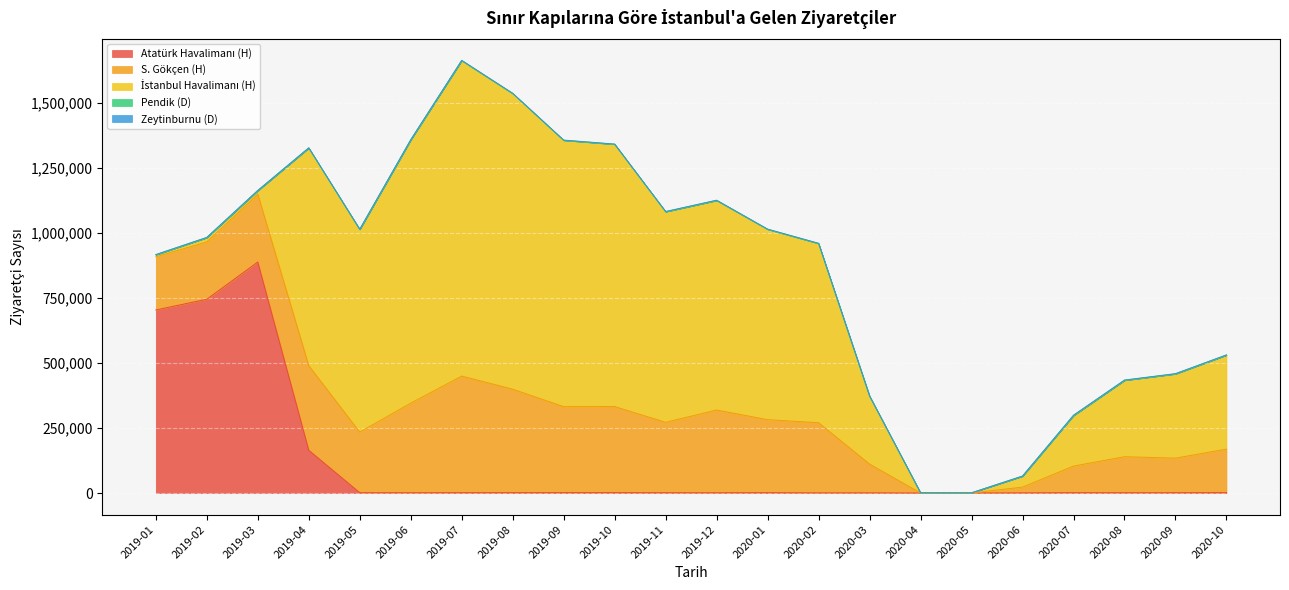

True or false: Zeytinburnu (D) and İstanbul Havalimanı (H) intersect in this chart.

False